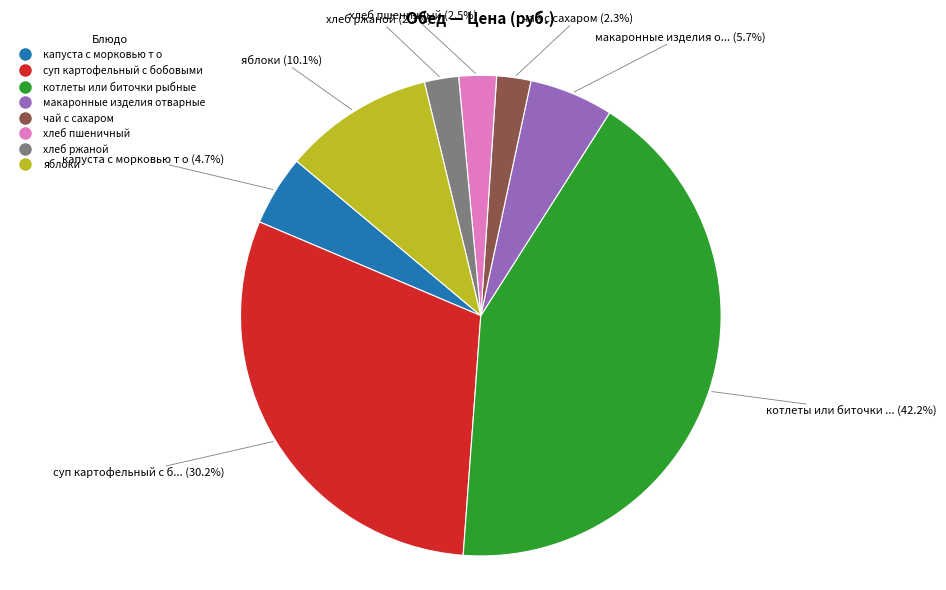

Combined, do хлеб пшеничный and суп картофельный с бобовыми account for over 50%?

No